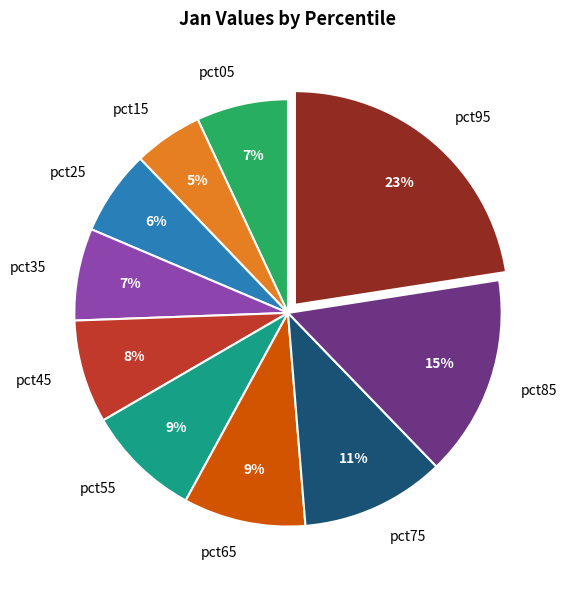

Does any single category account for the majority?

No